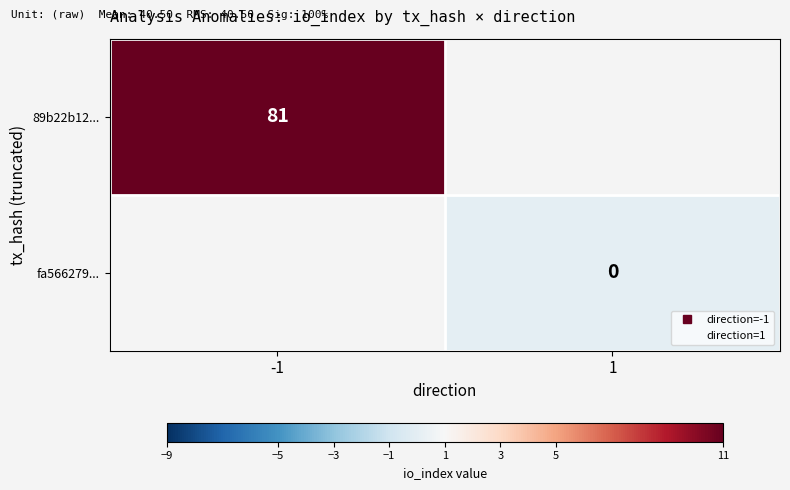

At how many categories does at least one series exceed 1?

1